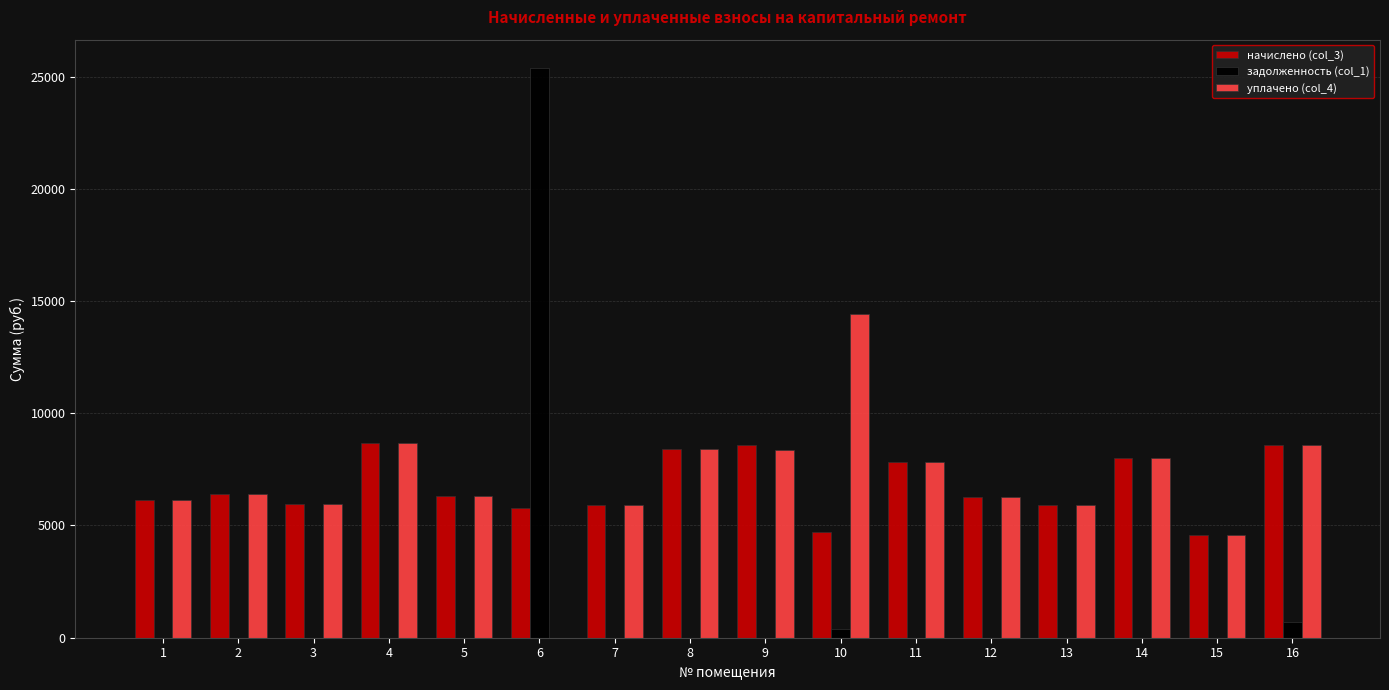

What is the difference between the начислено (col_3) values at 10 and 4?

3947.5